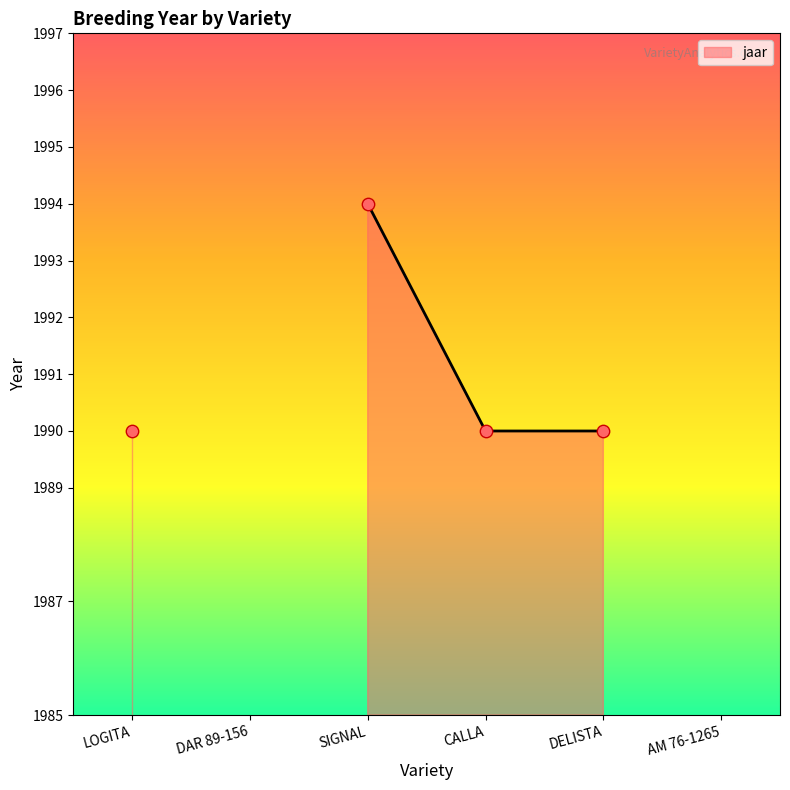

Between CALLA and SIGNAL, which is larger?

SIGNAL